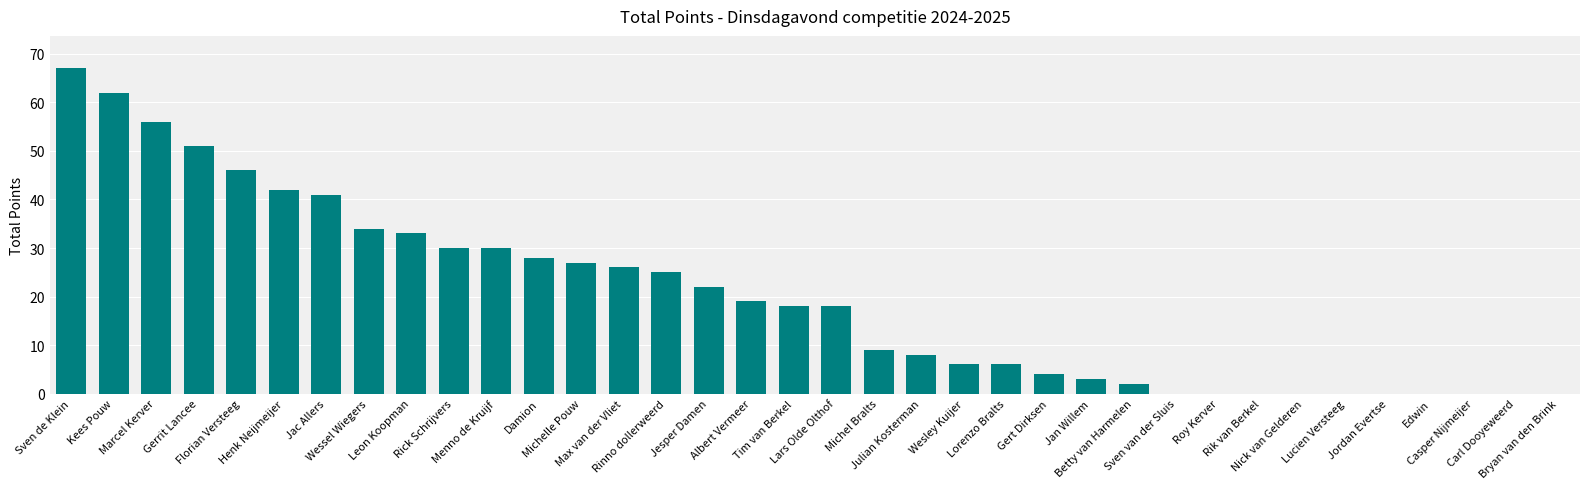

The value at Roy Kerver is -37. True or false?

False